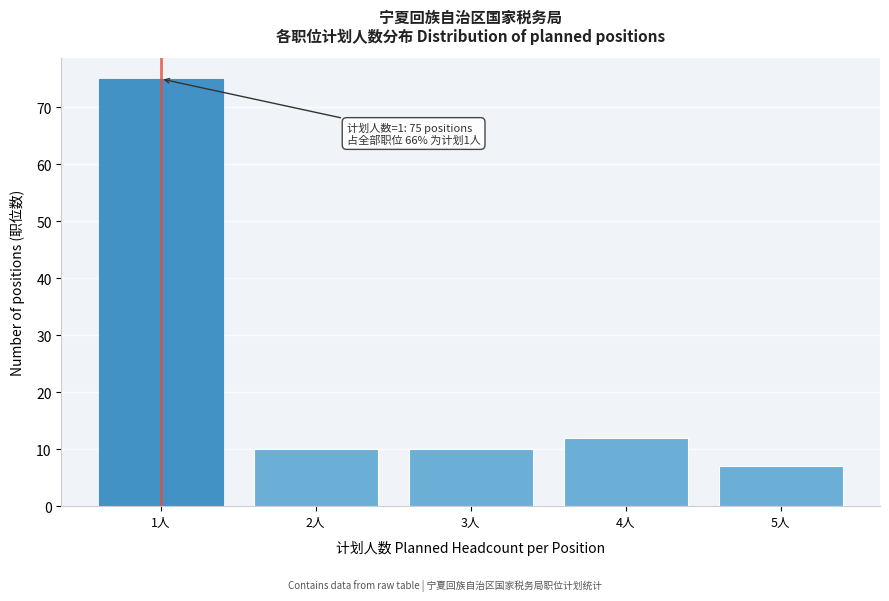

Reading right to left, list all the values displayed in this chart.

7	12	10	10	75